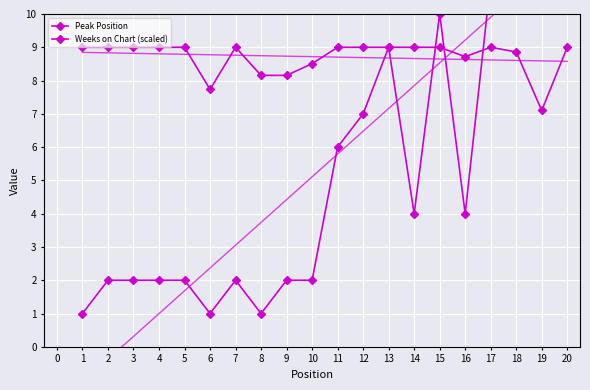

Which series changed the most between 6 and 10?

Peak Position